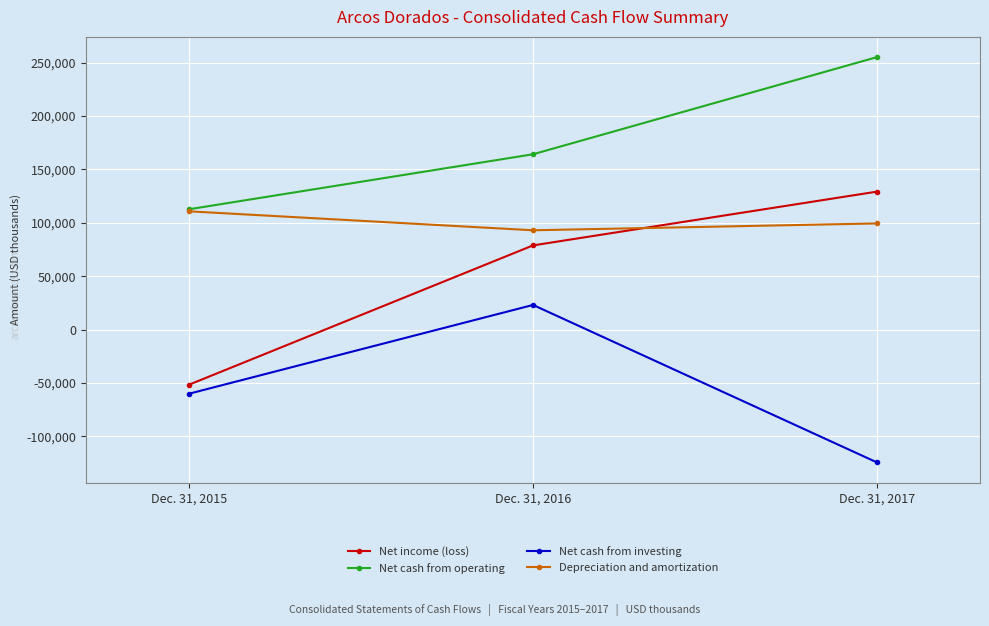

Reading left to right, transcribe all the data shown in this chart.

Net income (loss): -51633	78810	129166
Net cash from operating: 112689	164189	255170
Net cash from investing: -60115	23018	-124480
Depreciation and amortization: 110715	92969	99382